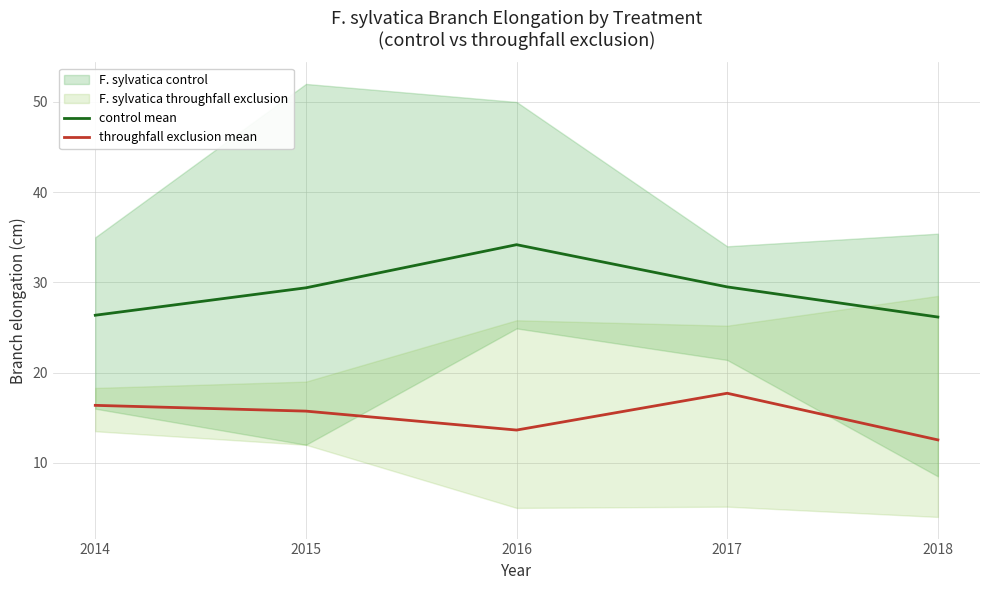

Rank the series by their maximum value, from highest to lowest.

control mean, throughfall exclusion mean